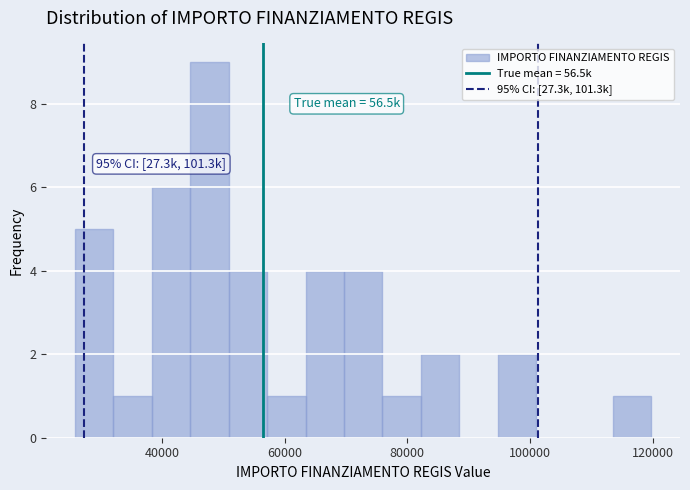

Around what value on the x-axis is the tallest bar? Give the approximate position of its centre, as read against the axis.

48000